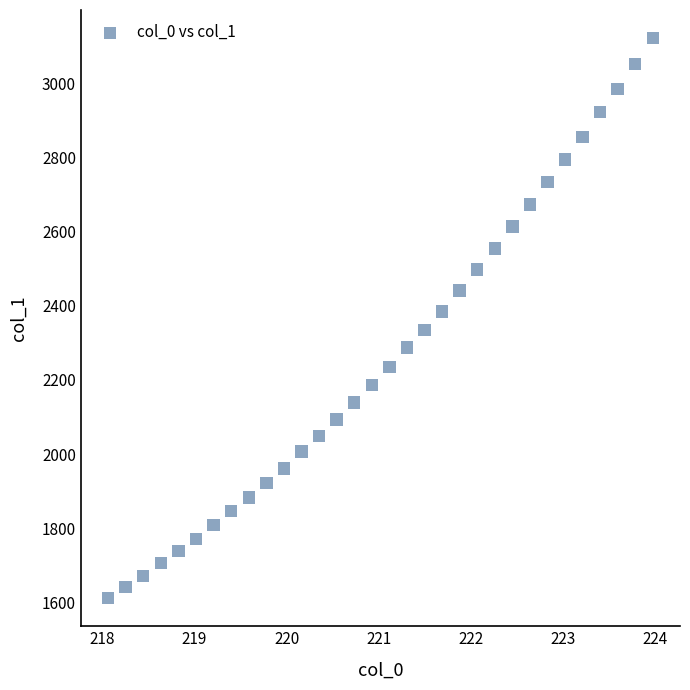

What is the range of X values (max minus min)?

5.9